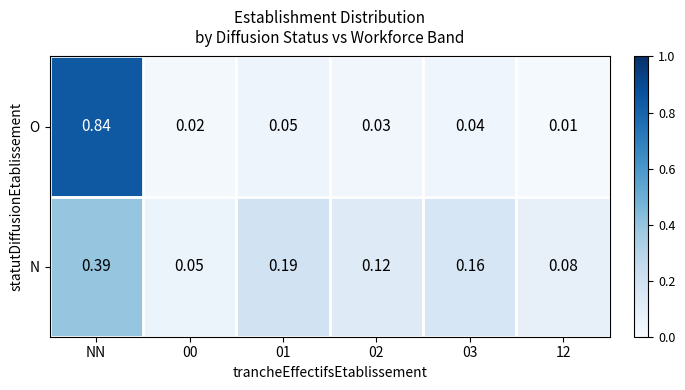

Which series has the widest spread of values?

O